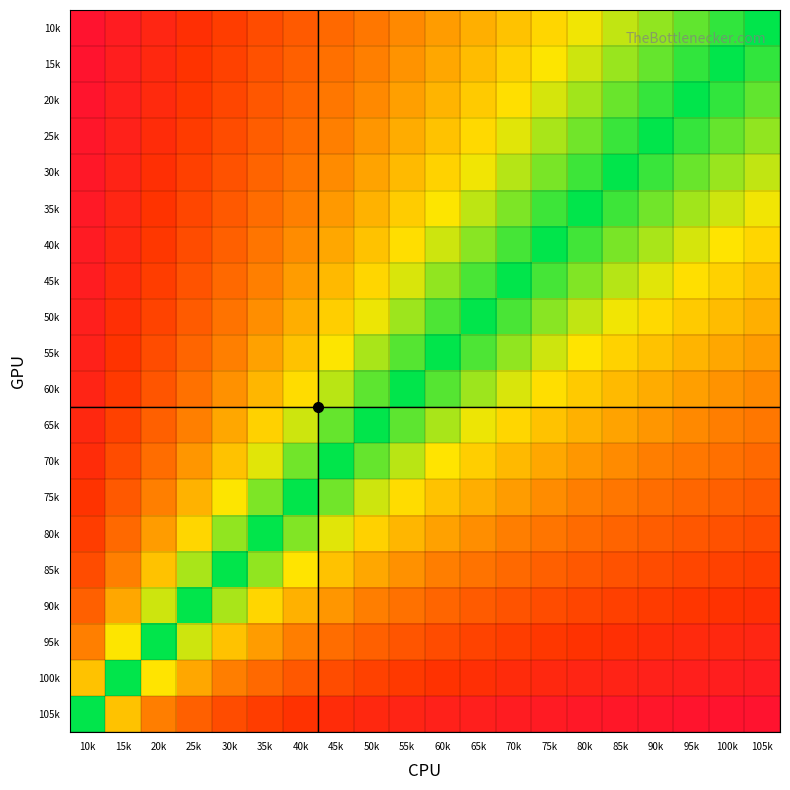

At which category is the sum across all series the highest?

105k